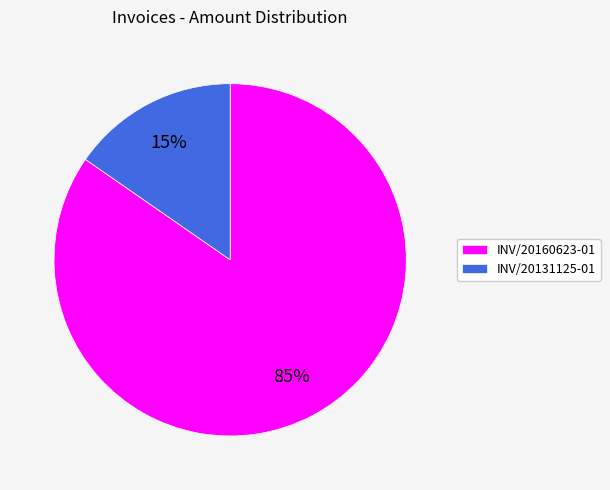

Which has a higher value, INV/20160623-01 or INV/20131125-01?

INV/20160623-01